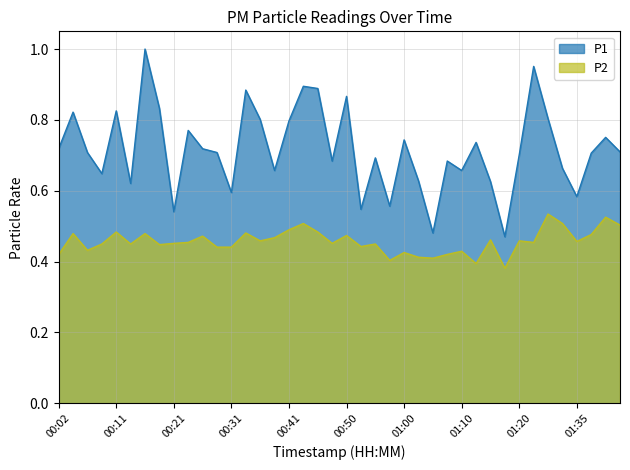

Which series has the largest total across all categories?

P1